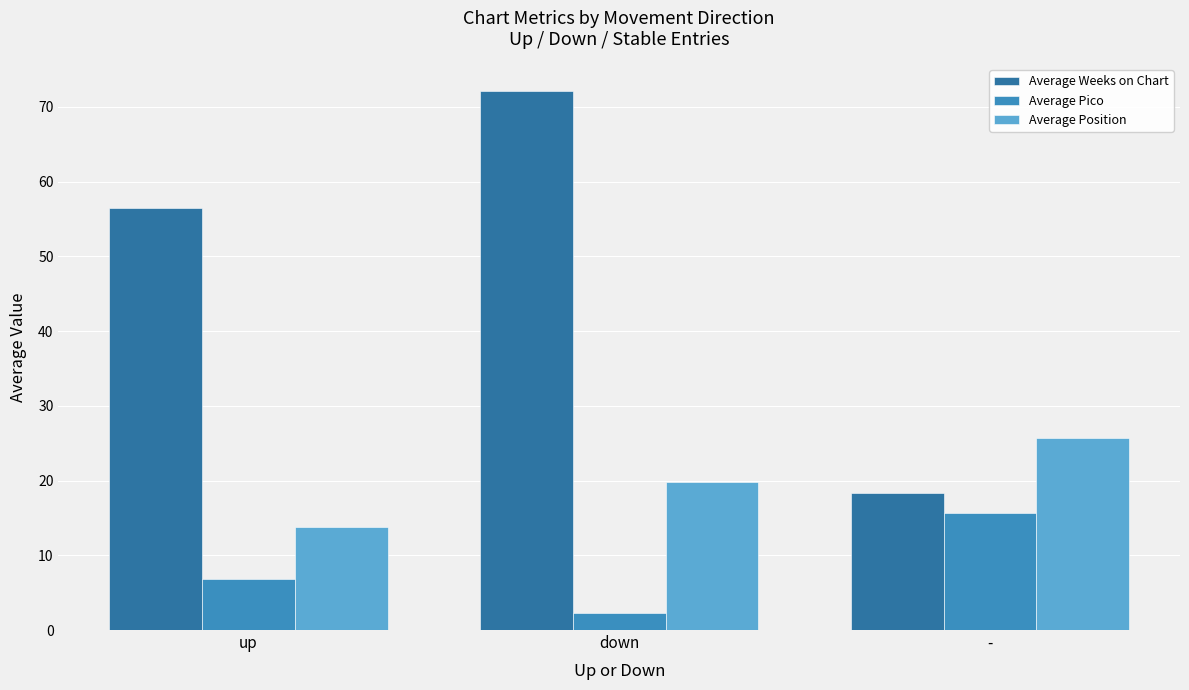

The Average Pico series shows 15.6 at -. True or false?

True